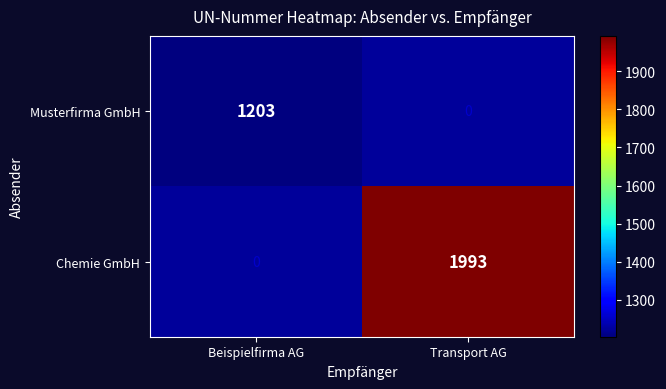

Which category has the lowest value across all series?

Beispielfirma AG